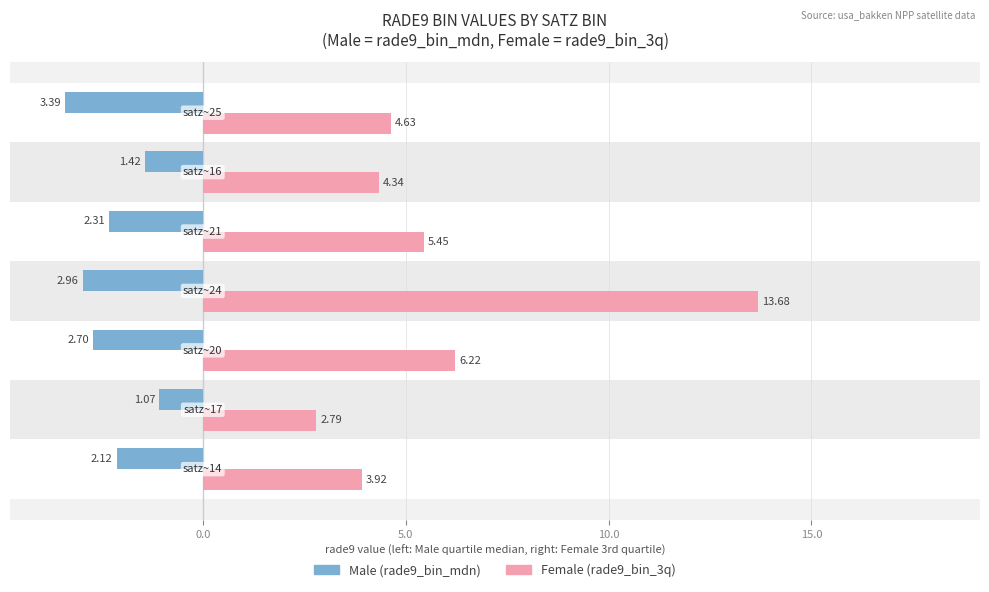

Which series has the widest spread of values?

Female (rade9_bin_3q)